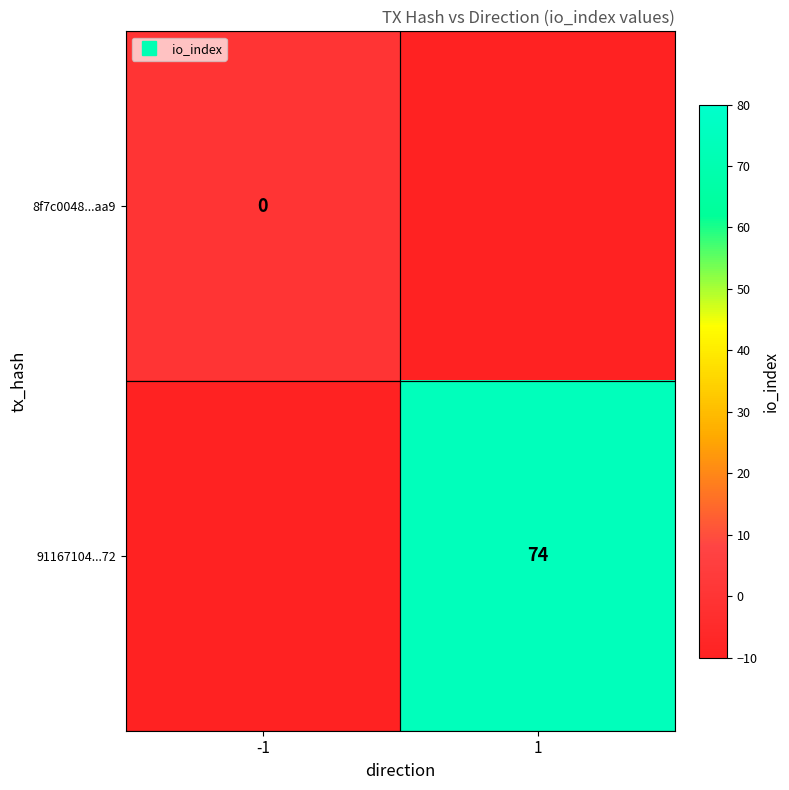

At which category does the chart reach its peak across all series?

1